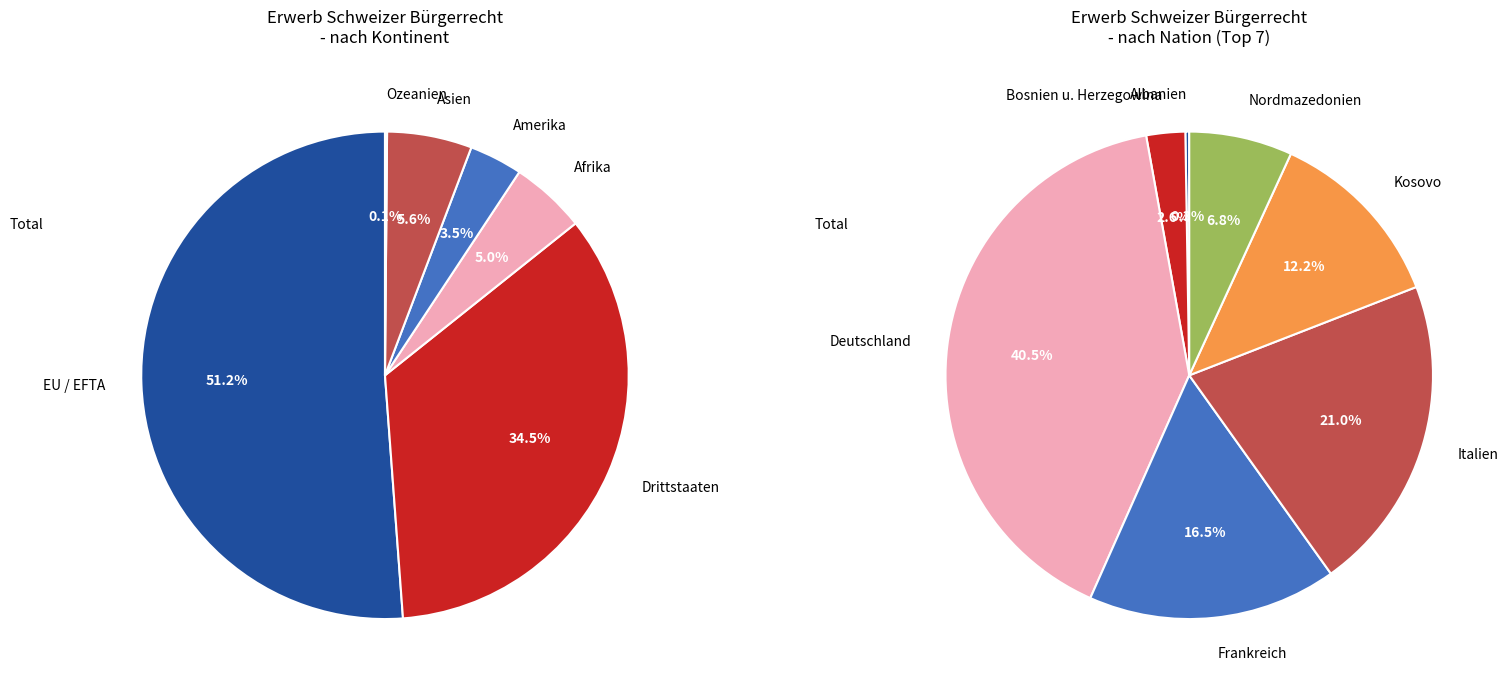

Combined, what portion of the pie is EU / EFTA and Amerika?

54.7%